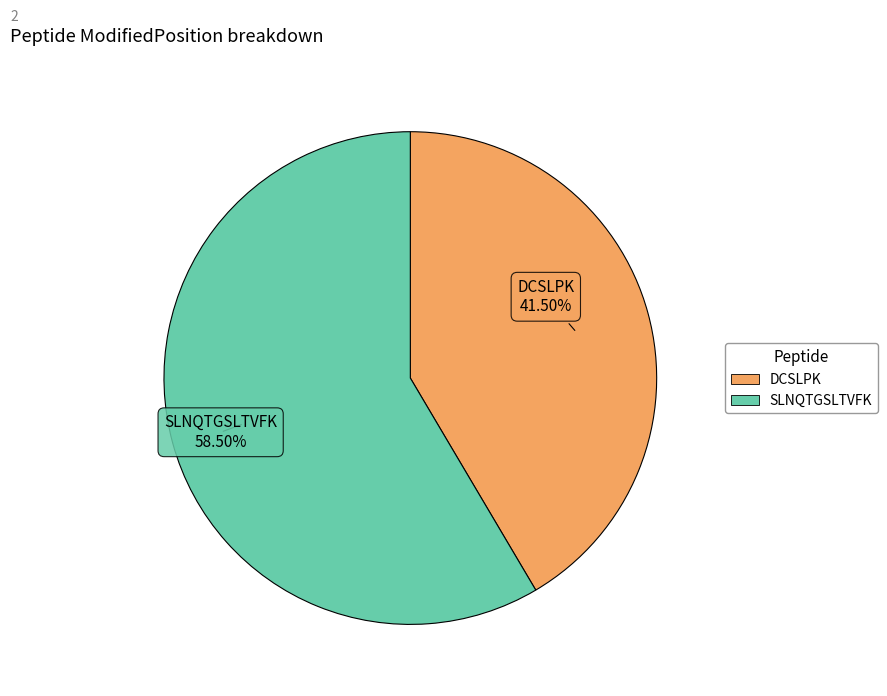

To the nearest percent, what is the difference between the largest and smallest slice percentages?

17%